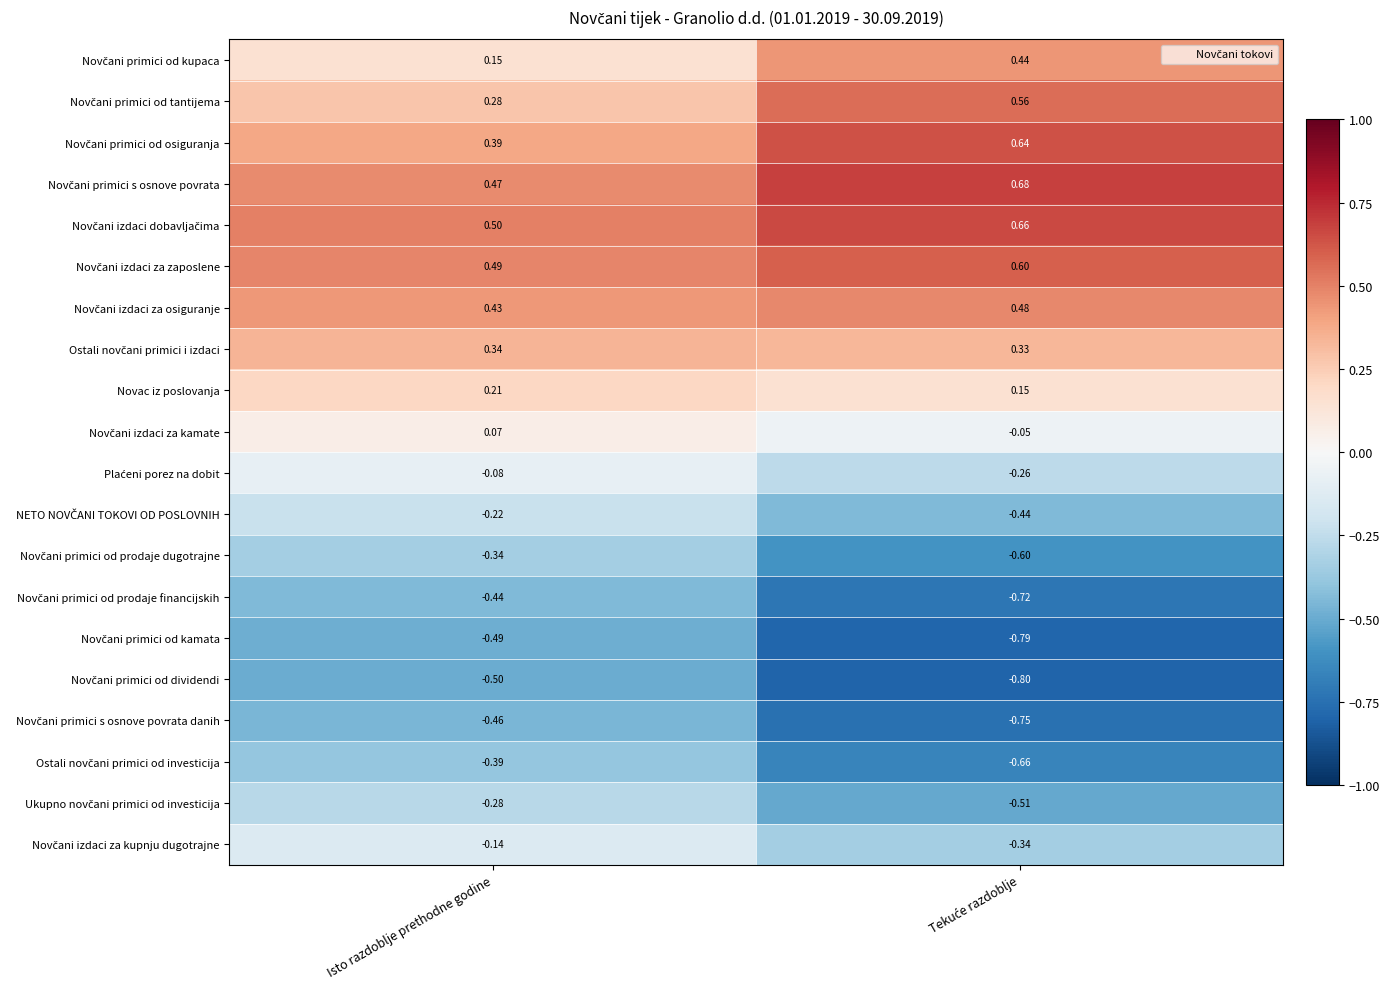

At which category is the sum across all series the highest?

Isto razdoblje prethodne godine